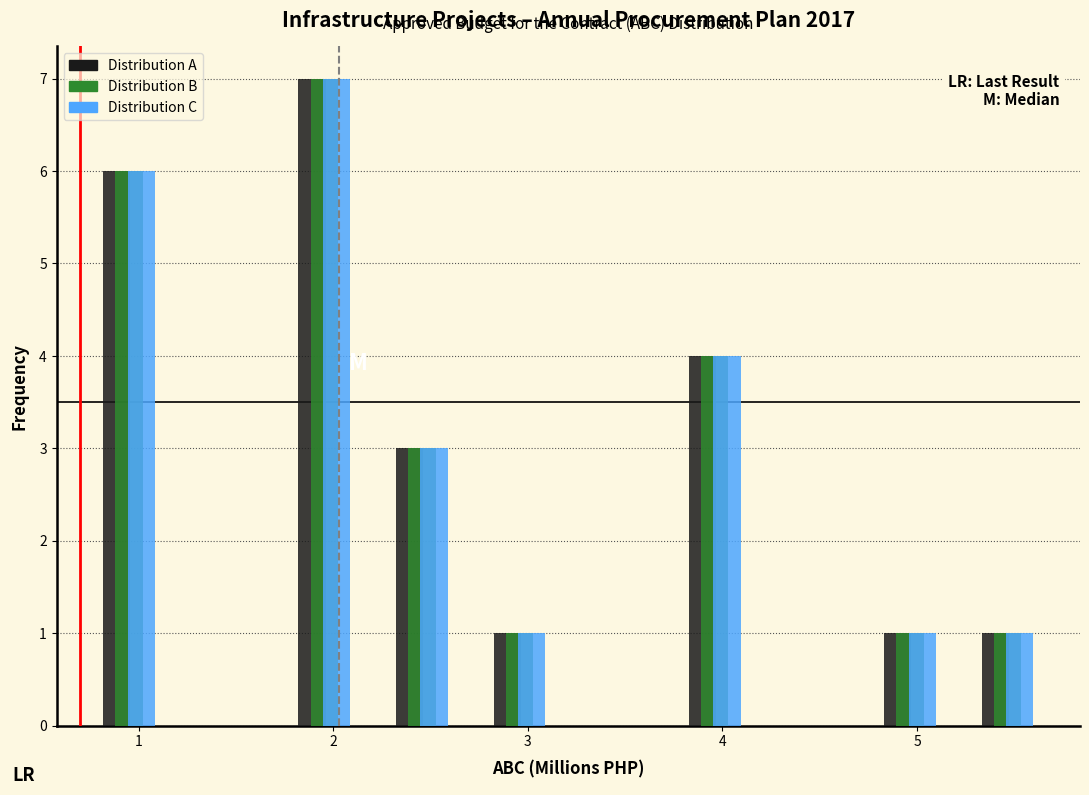

Reading left to right, list every range on the x-axis with the height of the bar of each series over it. Neither the bar edges nor the heights are printed on the chart, so give them approximately, as read against the axes.

0.7 to 1.2: Distribution A=6	Distribution B=6	Distribution C=6
1.2 to 1.7: Distribution A=0	Distribution B=0	Distribution C=0
1.7 to 2.2: Distribution A=7	Distribution B=7	Distribution C=7
2.2 to 2.7: Distribution A=3	Distribution B=3	Distribution C=3
2.7 to 3.2: Distribution A=1	Distribution B=1	Distribution C=1
3.2 to 3.7: Distribution A=0	Distribution B=0	Distribution C=0
3.7 to 4.2: Distribution A=4	Distribution B=4	Distribution C=4
4.2 to 4.7: Distribution A=0	Distribution B=0	Distribution C=0
4.7 to 5.2: Distribution A=1	Distribution B=1	Distribution C=1
5.2 to 5.7: Distribution A=1	Distribution B=1	Distribution C=1